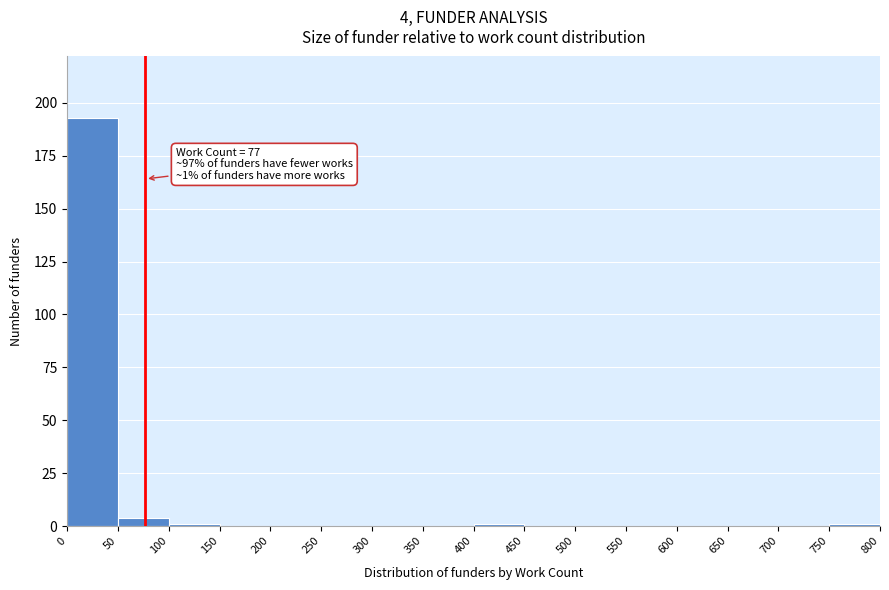

Over which range of the x-axis is the bar tallest?

0 to 50